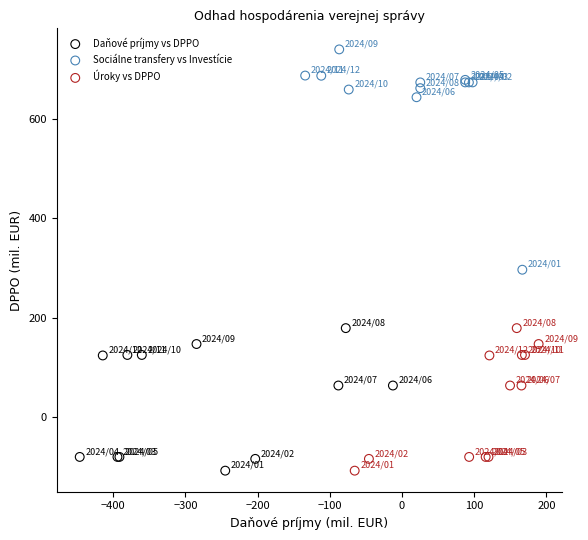

Which series contains the highest Y value?

Sociálne transfery vs Investície